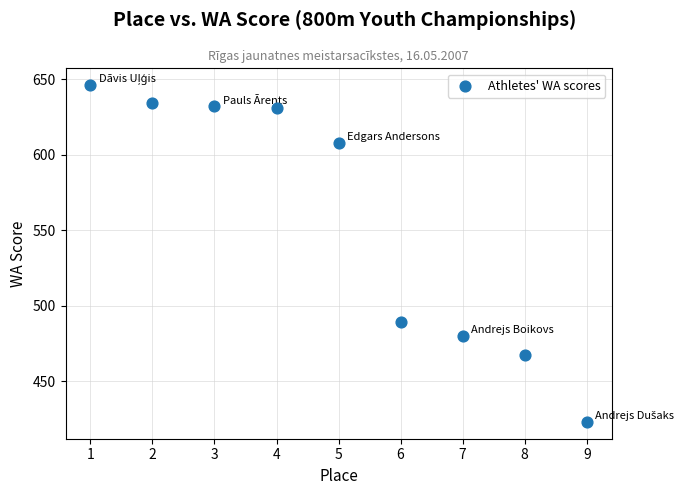

What is the range of X values (max minus min)?

8